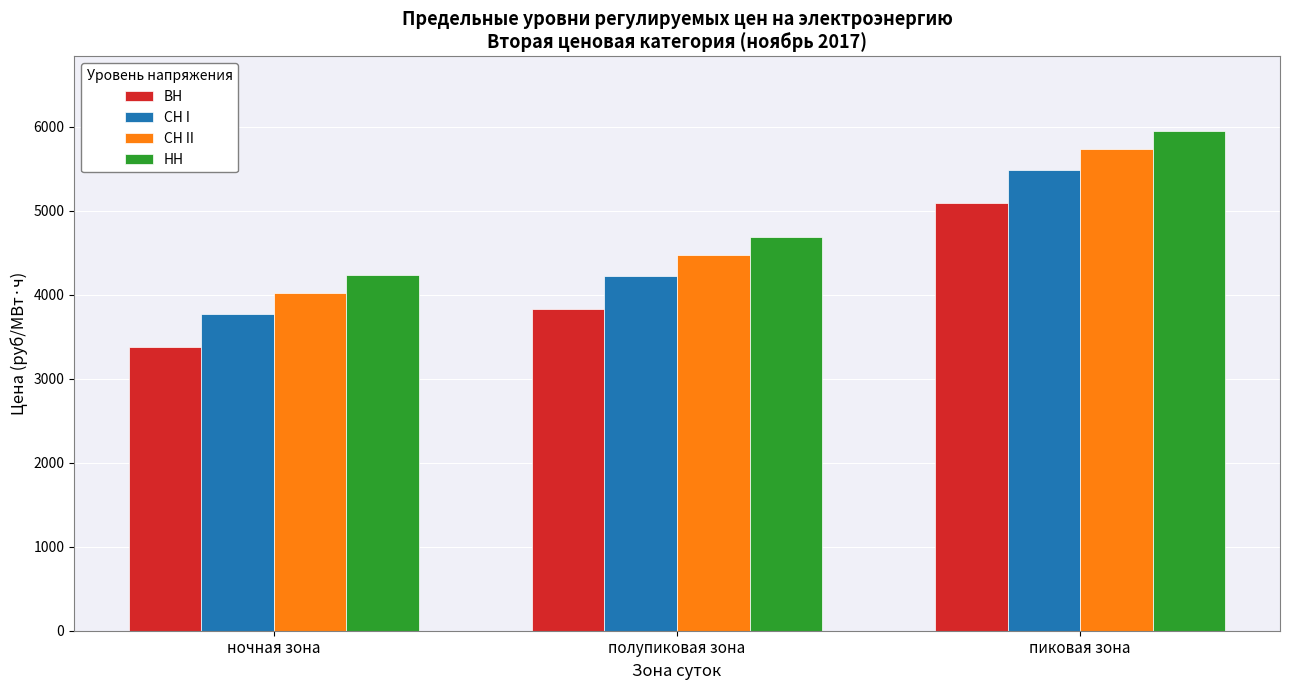

At which label does СН II reach its minimum?

ночная зона